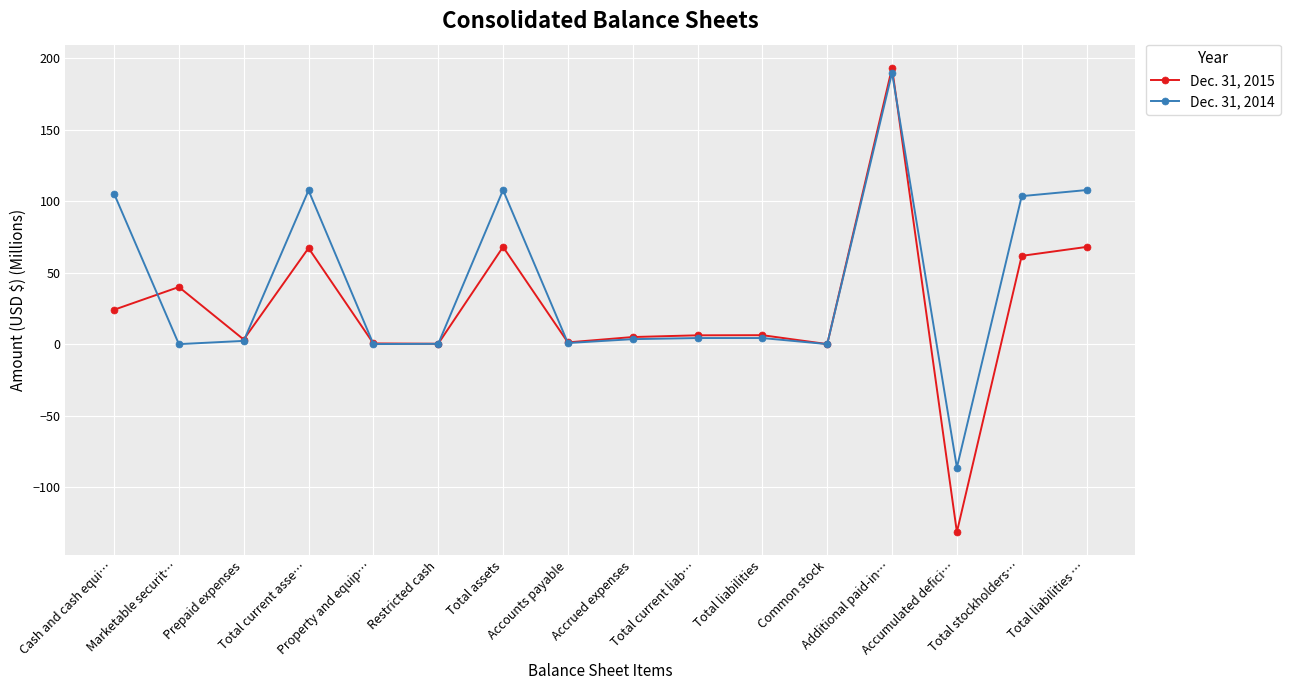

At which category is the sum across all series the highest?

Additional paid-in…